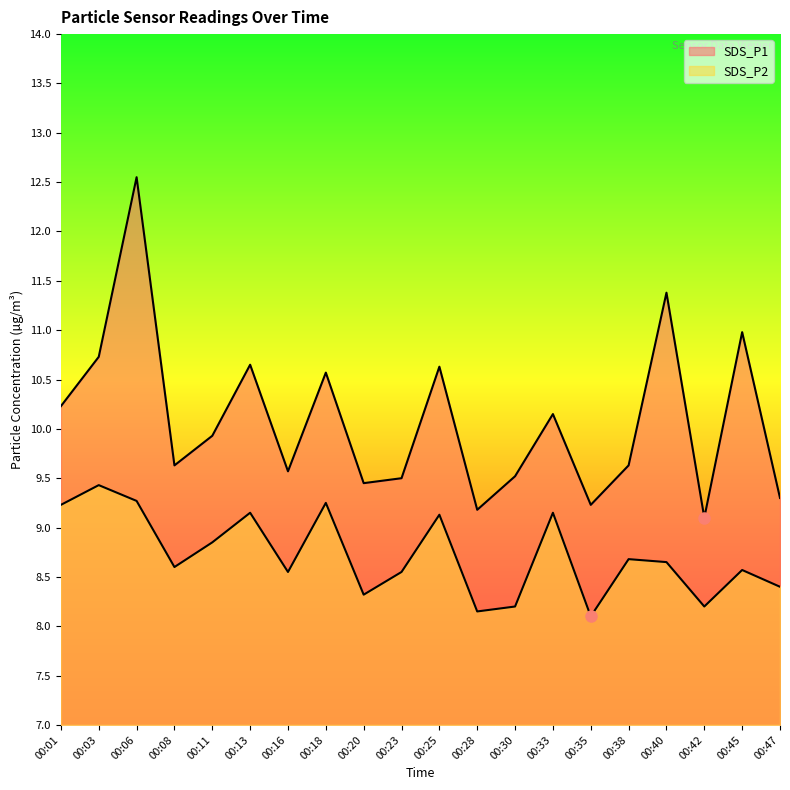

What is the average value of the SDS_P1 series?

10.1